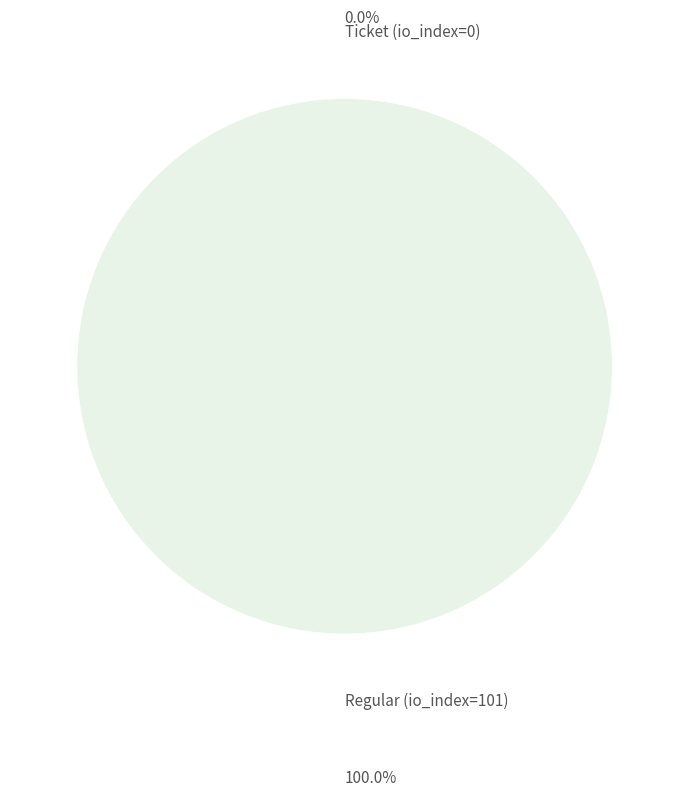

How many segments does this pie chart have?

2